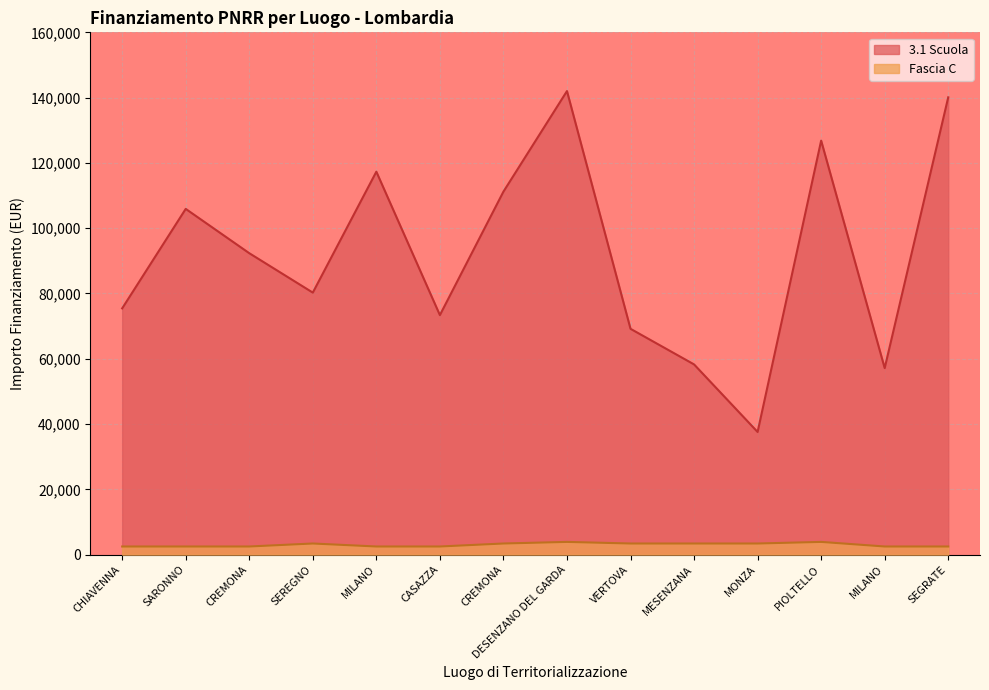

Reading left to right, list all the values displayed in this chart.

3.1 Scuola: CHIAVENNA=75442.6	SARONNO=105915.0	CREMONA=92341.9	SEREGNO=80270.1	MILANO=117311.1	CASAZZA=73375.7	CREMONA=111198.7	DESENZANO DEL GARDA=142004.3	VERTOVA=69180.1	MESENZANA=58273.5	MONZA=37577.6	PIOLTELLO=126823.9	MILANO=57143.9	SEGRATE=140087.5
Fascia C: CHIAVENNA=2498.0	SARONNO=2498.0	CREMONA=2498.0	SEREGNO=3413.0	MILANO=2498.0	CASAZZA=2498.0	CREMONA=3413.0	DESENZANO DEL GARDA=3903.0	VERTOVA=3413.0	MESENZANA=3413.0	MONZA=3413.0	PIOLTELLO=3903.0	MILANO=2498.0	SEGRATE=2498.0